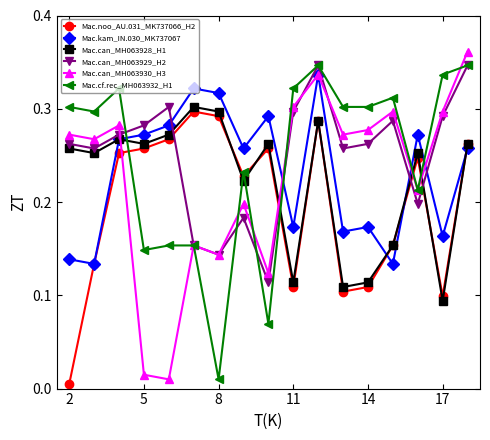

Does the chart display data point markers on the line(s)?

Yes